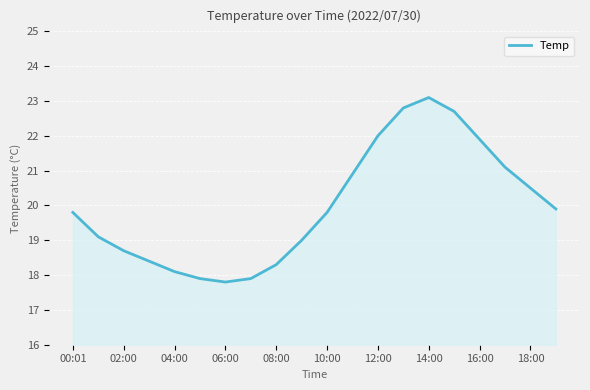

What is the difference between the maximum and minimum values?

5.3